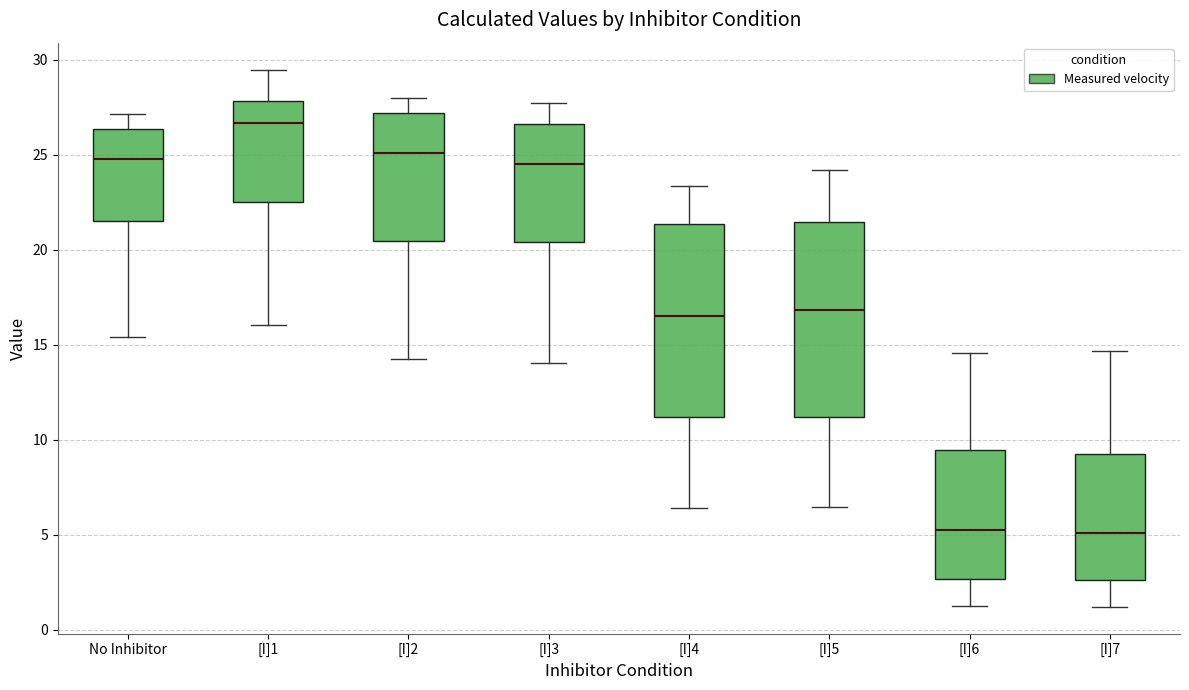

Reading left to right, read every box against the y-axis: the position of its median line, the range the box covers, and the ends of its whiskers. The values are not printed on the chart, so give them approximately, as read against the axis.

No Inhibitor: median 24.5, box 21.5 to 26.5, whiskers 15.5 to 27.0
[I]1: median 26.5, box 22.5 to 28.0, whiskers 16.0 to 29.5
[I]2: median 25.0, box 20.5 to 27.0, whiskers 14.0 to 28.0
[I]3: median 24.5, box 20.5 to 26.5, whiskers 14.0 to 27.5
[I]4: median 16.5, box 11.0 to 21.5, whiskers 6.5 to 23.5
[I]5: median 17.0, box 11.0 to 21.5, whiskers 6.5 to 24.0
[I]6: median 5.0, box 2.5 to 9.5, whiskers 1.5 to 14.5
[I]7: median 5.0, box 2.5 to 9.0, whiskers 1.0 to 14.5